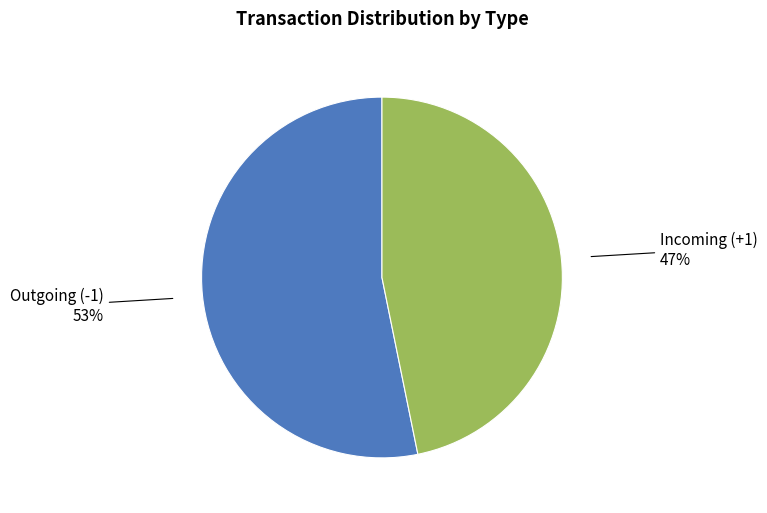

Is there any slice that represents more than half of the pie?

Yes